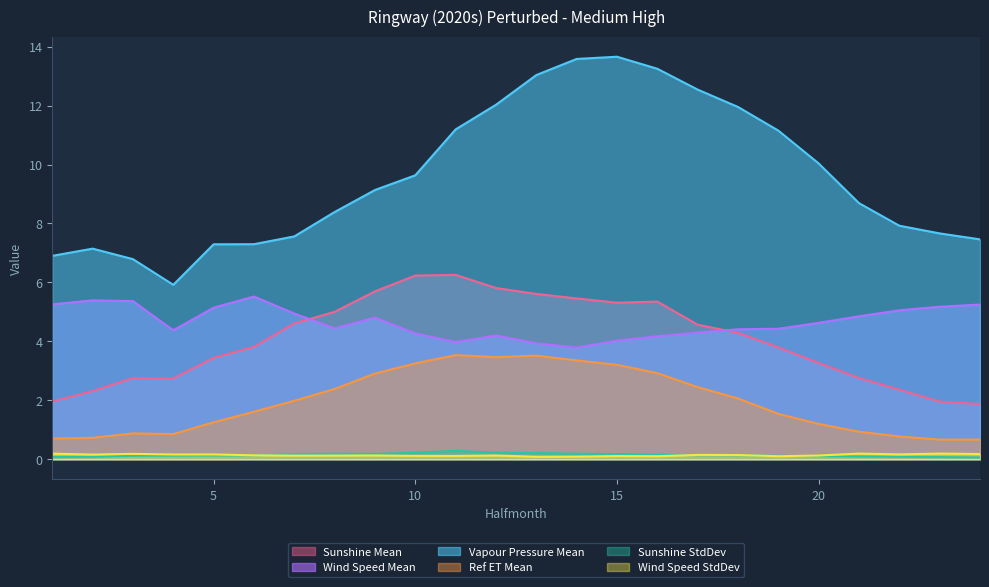

What is the difference between the maximum and minimum values in the Sunshine StdDev series?

0.2